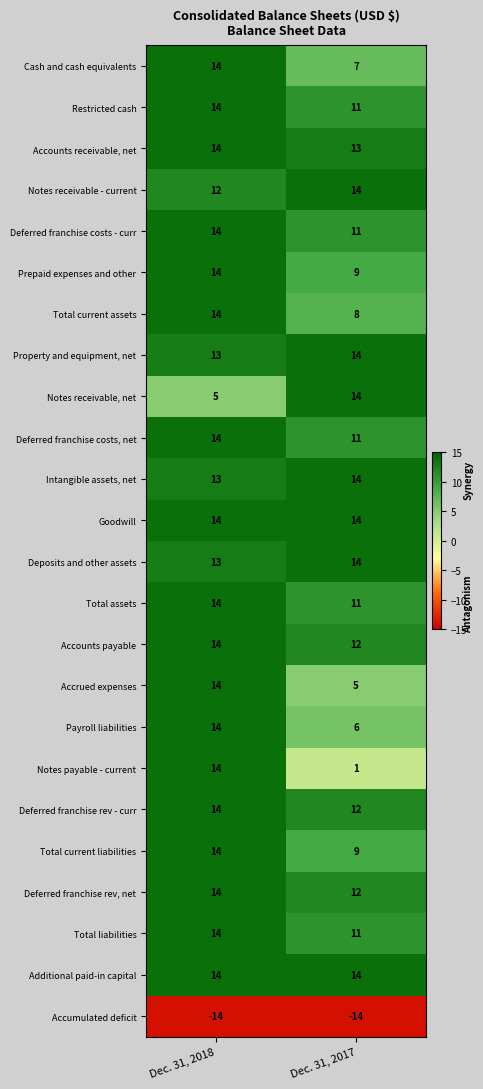

At which label is Notes receivable, net closest to 9?

Dec. 31, 2018